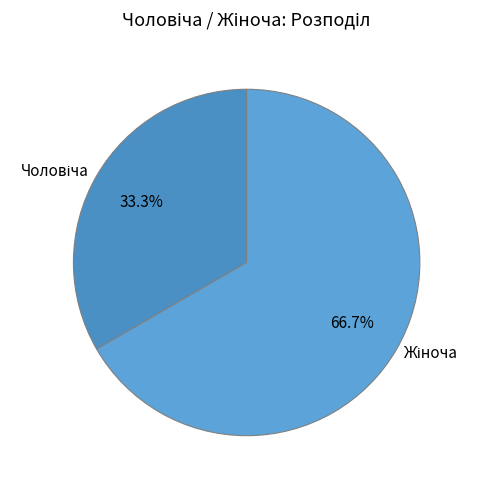

Does any single category account for the majority?

Yes